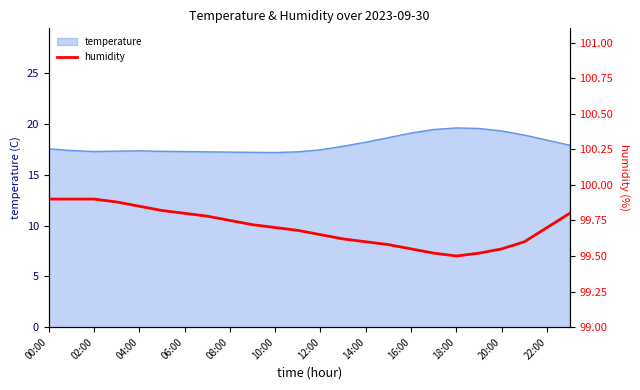

Which has a higher value, 16:00 or 17?

16:00